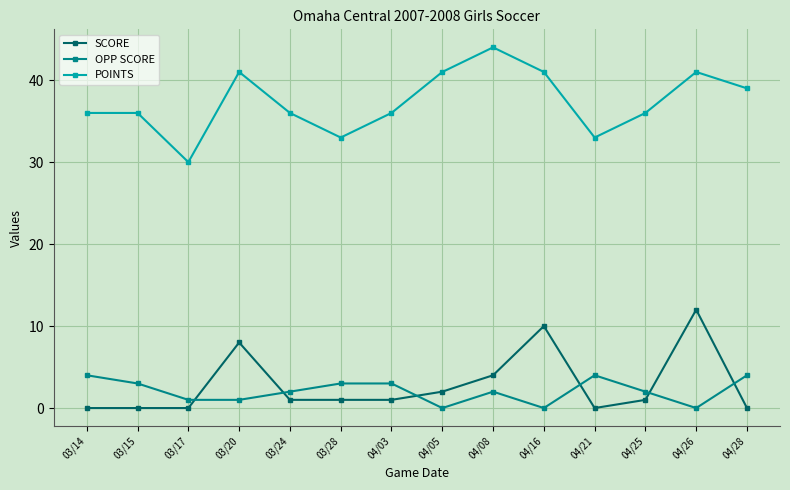

What is the average value of the SCORE series?

3